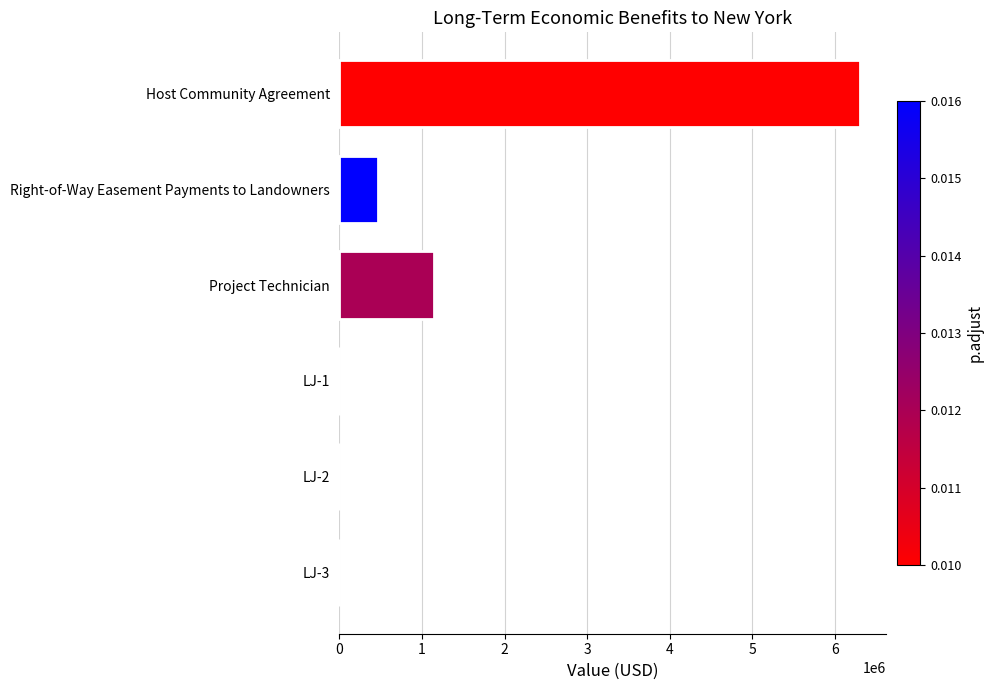

What is the average value?

1317592